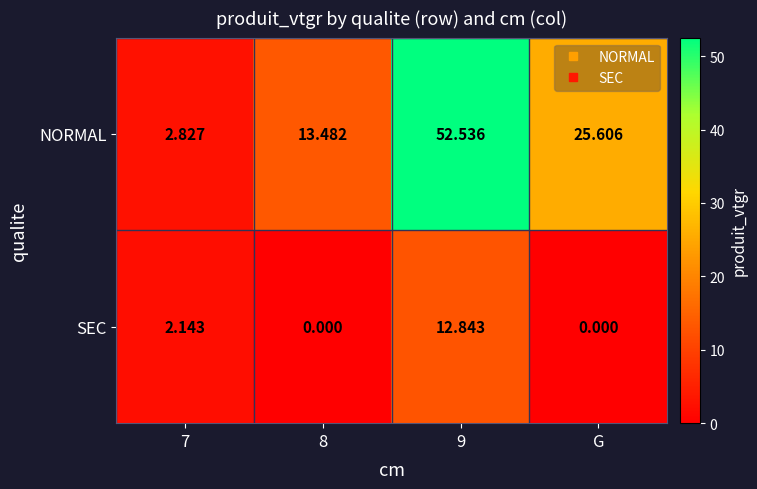

Where is NORMAL nearest to the value 27?

G